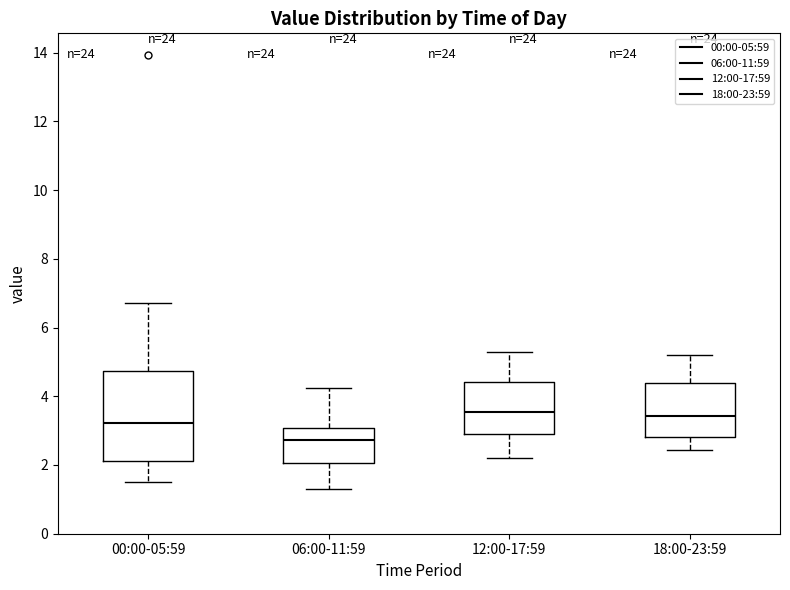

Which box's median line is the lowest?

06:00-11:59